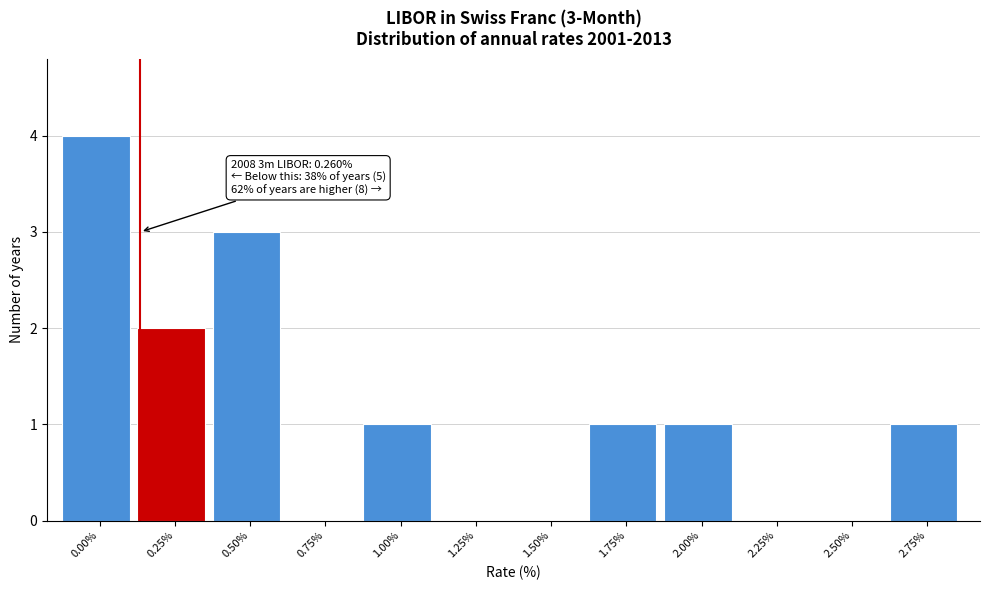

Reading right to left, what are all the values shown in this chart?

2.75%=1	2.50%=0	2.25%=0	2.00%=1	1.75%=1	1.50%=0	1.25%=0	1.00%=1	0.75%=0	0.50%=3	0.25%=2	0.00%=4